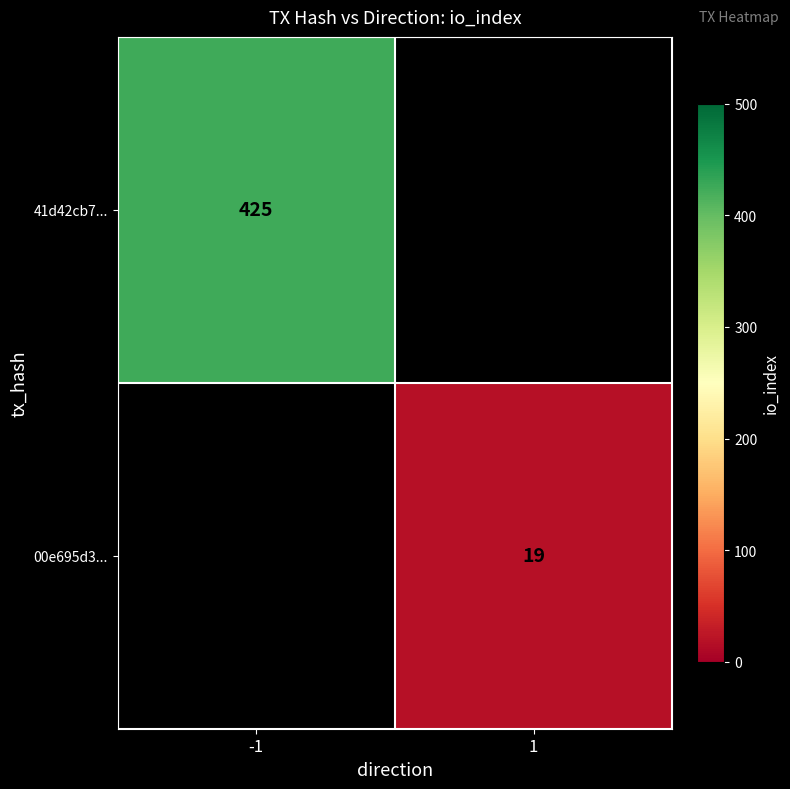

The 00e695d3... series shows 27 at 1. True or false?

False